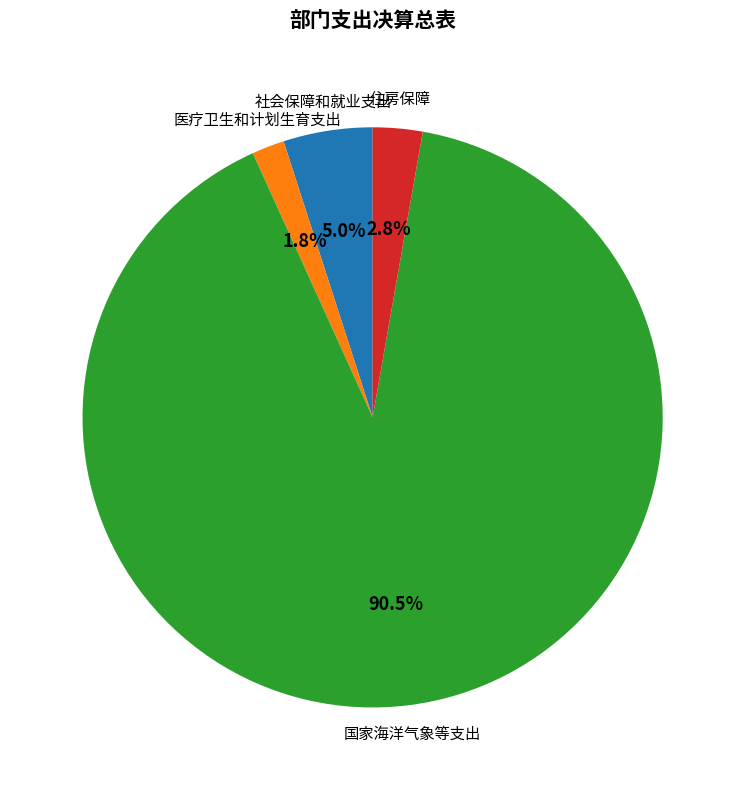

To the nearest percent, what percentage of the pie is 住房保障?

3%